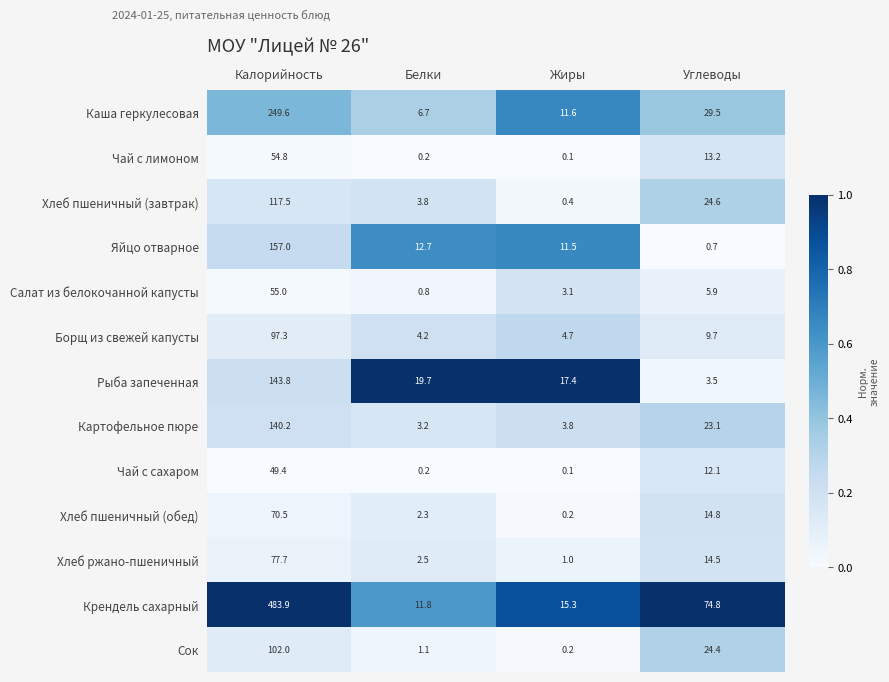

The Каша геркулесовая series shows 249.6 at Калорийность. True or false?

True